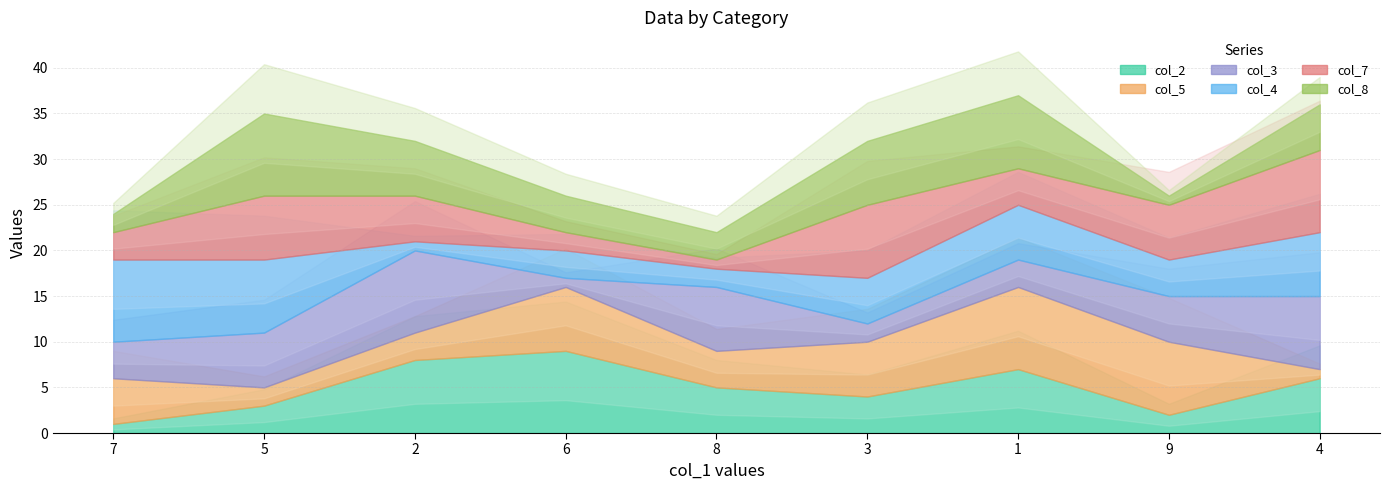

Which series ends up on top after the final intersection of col_4 and col_2?

col_4